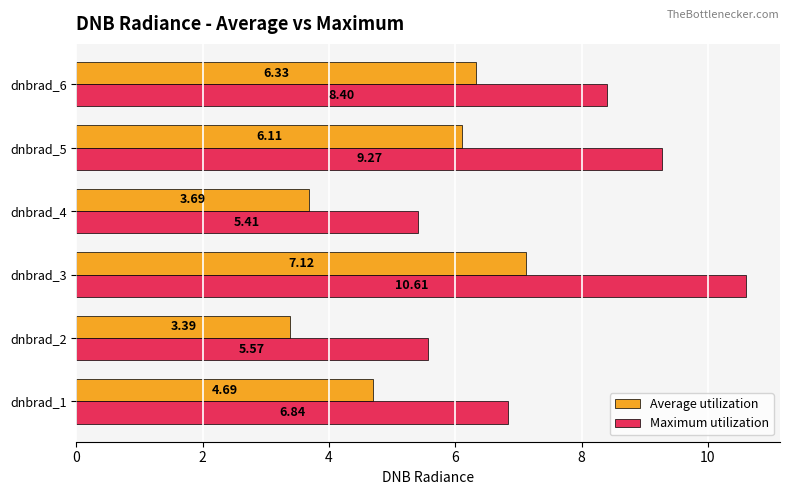

Which series has the largest total across all categories?

Maximum utilization